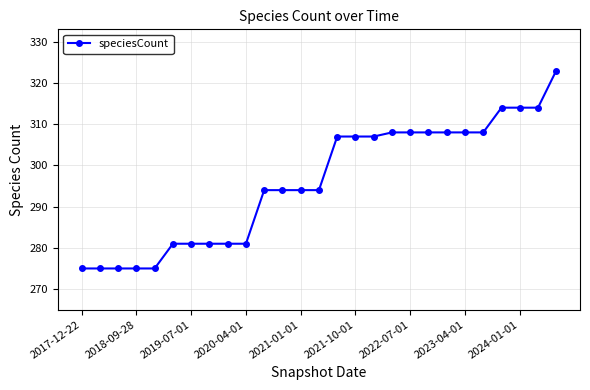

What is the value of the 22nd point from the left?

308